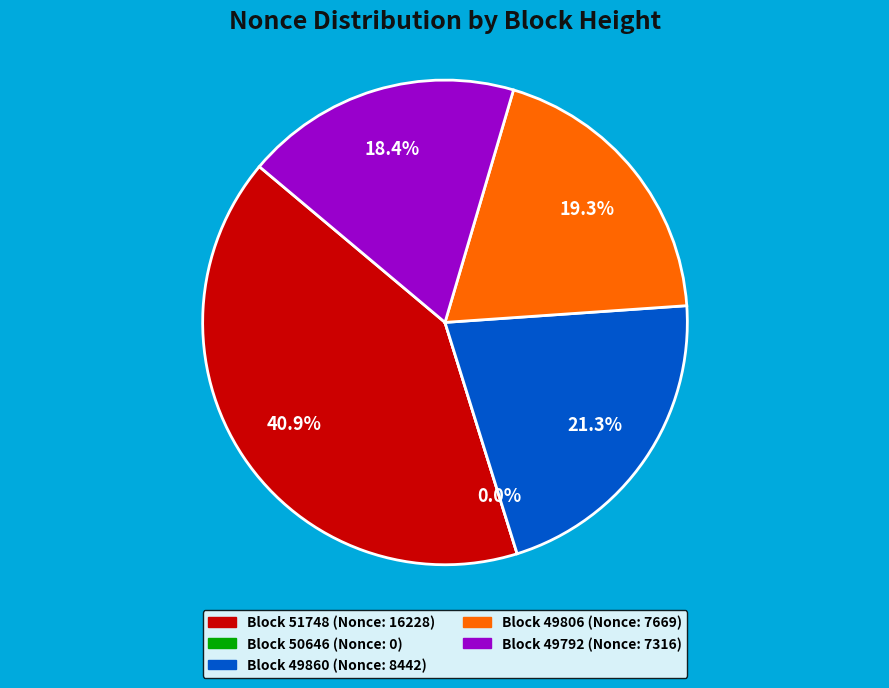

To the nearest percent, what portion does 49860 represent?

21%